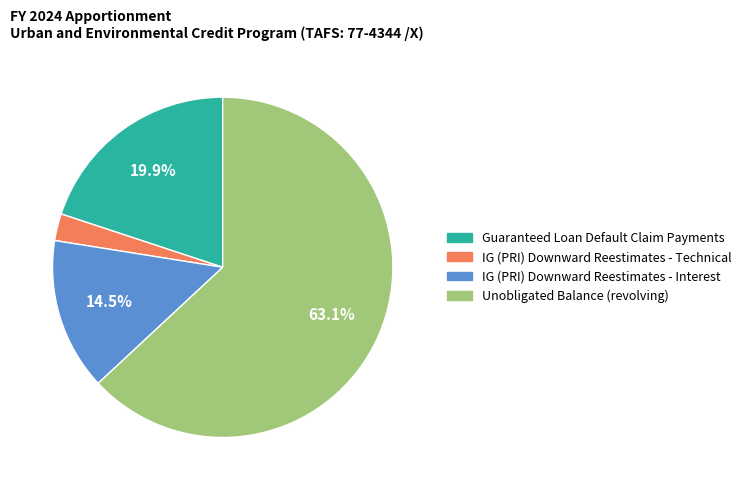

How many segments does this pie chart have?

4